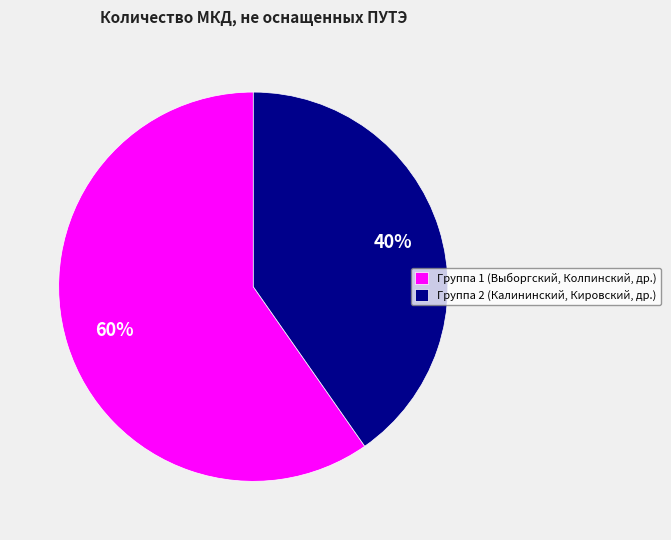

What percentage is the Группа 2 (Калининский, Кировский, др.) slice, to the nearest percent?

40%